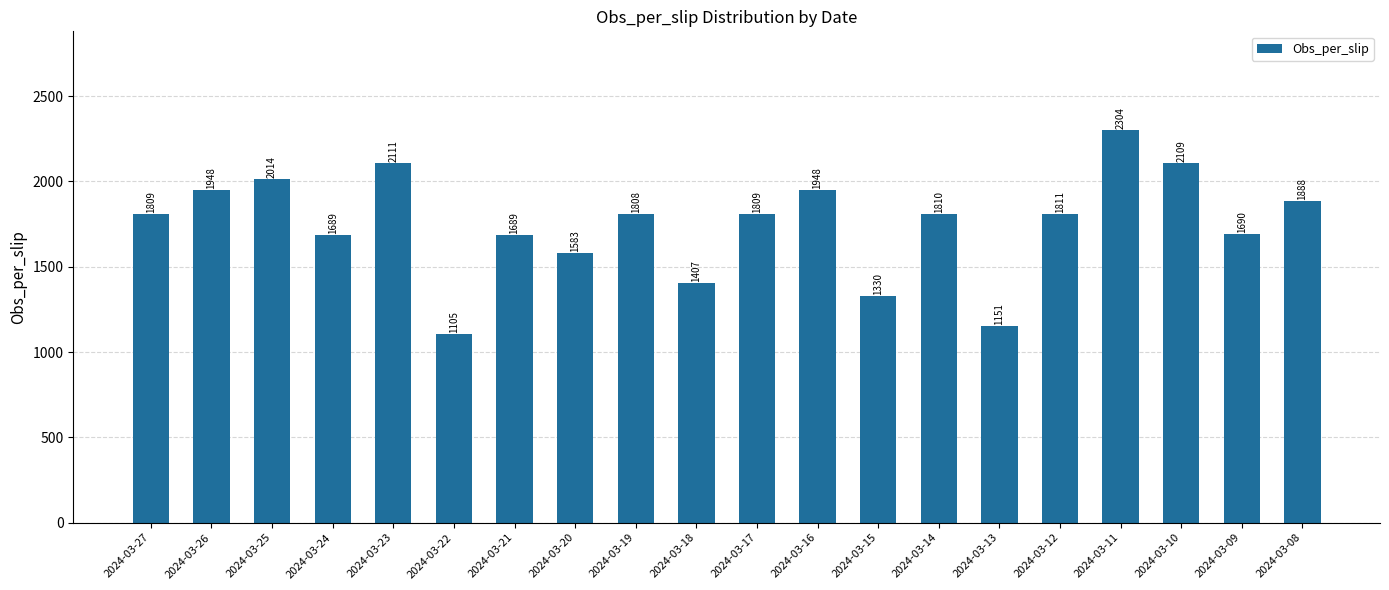

The chart shows a value of 2581 at 2024-03-27. True or false?

False